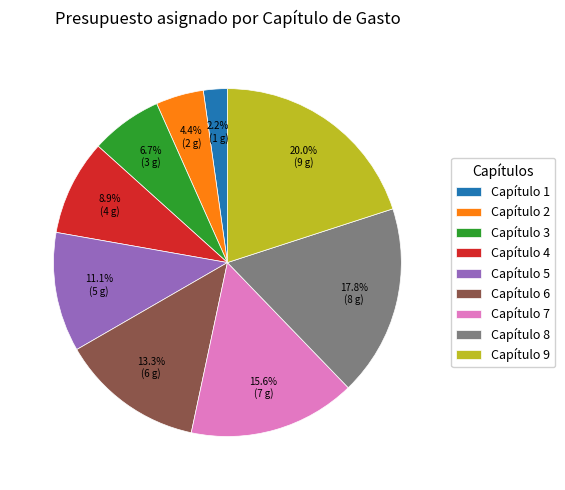

What percentage is the Capítulo 1 slice, to the nearest percent?

2%